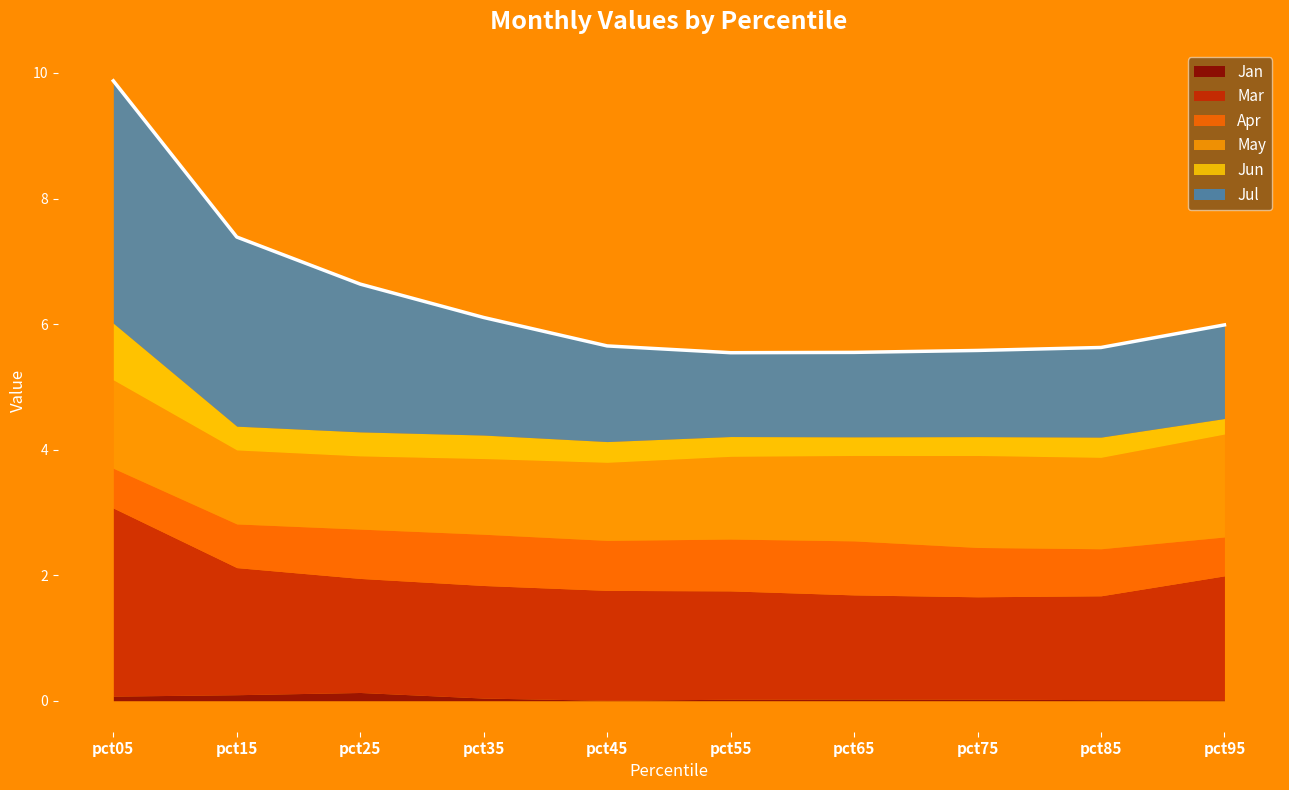

True or false: May and Mar intersect in this chart.

False